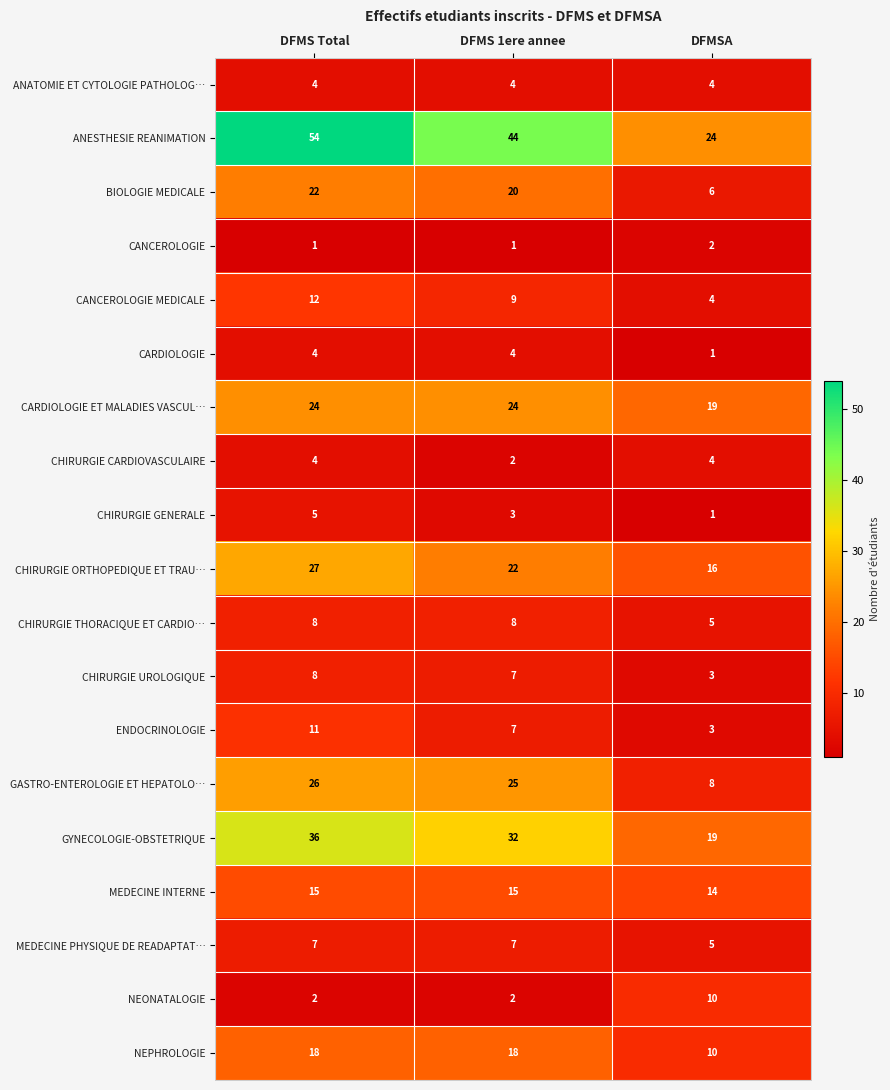

The CHIRURGIE ORTHOPEDIQUE ET TRAU… series shows 27 at DFMS Total. True or false?

True